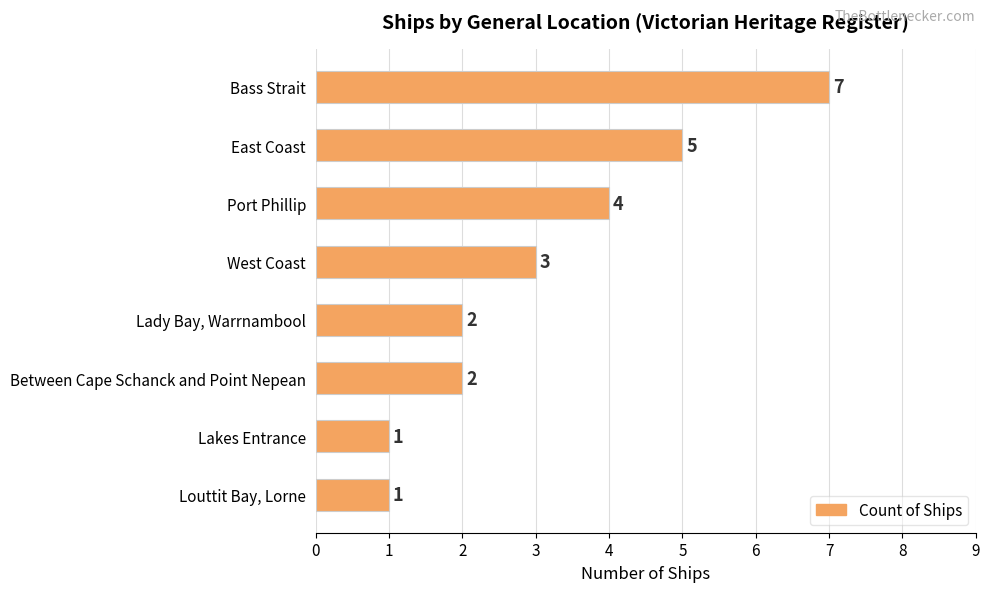

How many bars are there in total?

8